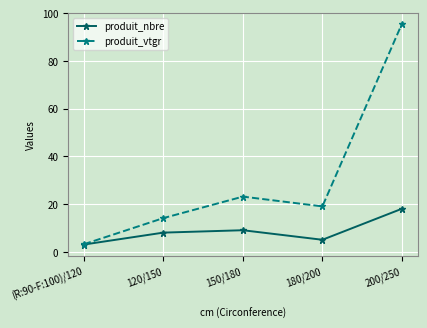

Is this an area chart (filled region under the line)?

No